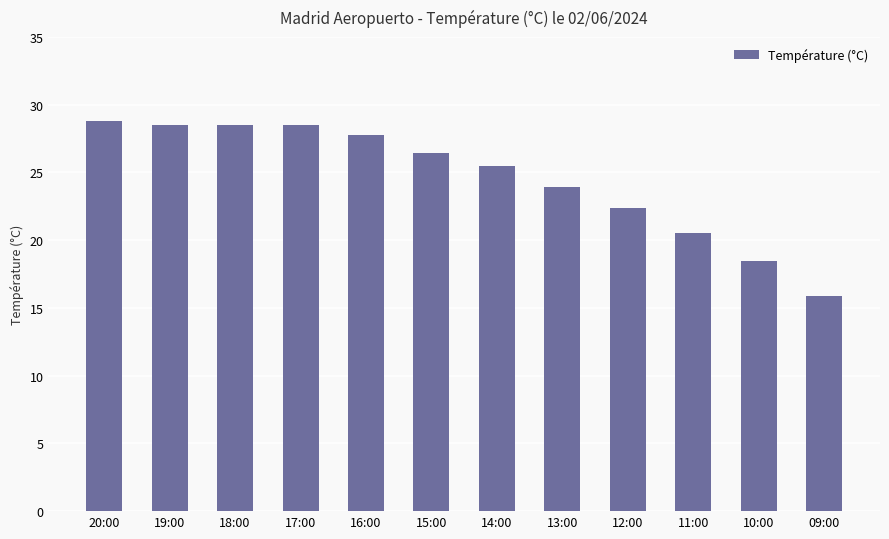

Reading left to right, transcribe all the data shown in this chart.

20:00=28.8	19:00=28.5	18:00=28.5	17:00=28.5	16:00=27.8	15:00=26.4	14:00=25.5	13:00=23.9	12:00=22.4	11:00=20.5	10:00=18.5	09:00=15.9